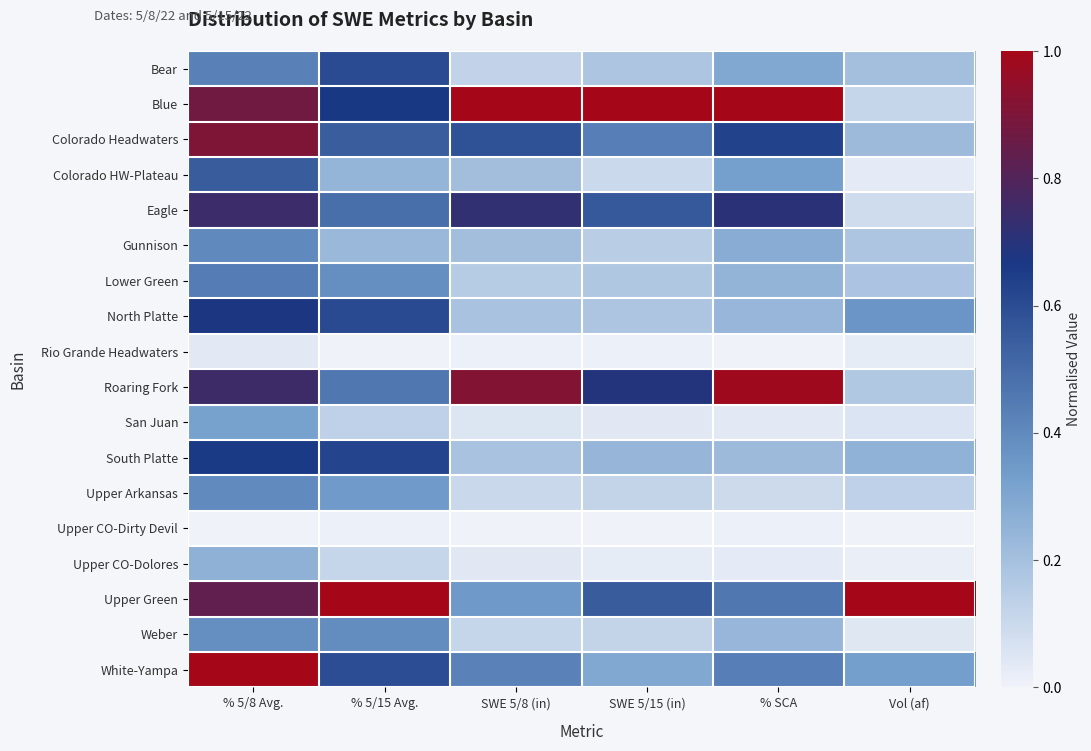

Reading left to right, transcribe all the data shown in this chart.

Bear: % 5/8 Avg.=0.4	% 5/15 Avg.=0.6	SWE 5/8 (in)=0.1	SWE 5/15 (in)=0.2	% SCA=0.3	Vol (af)=0.2
Blue: % 5/8 Avg.=0.9	% 5/15 Avg.=0.7	SWE 5/8 (in)=1.0	SWE 5/15 (in)=1.0	% SCA=1.0	Vol (af)=0.1
Colorado Headwaters: % 5/8 Avg.=0.9	% 5/15 Avg.=0.5	SWE 5/8 (in)=0.6	SWE 5/15 (in)=0.4	% SCA=0.6	Vol (af)=0.2
Colorado HW-Plateau: % 5/8 Avg.=0.5	% 5/15 Avg.=0.2	SWE 5/8 (in)=0.2	SWE 5/15 (in)=0.1	% SCA=0.3	Vol (af)=0.0
Eagle: % 5/8 Avg.=0.7	% 5/15 Avg.=0.5	SWE 5/8 (in)=0.7	SWE 5/15 (in)=0.6	% SCA=0.7	Vol (af)=0.1
Gunnison: % 5/8 Avg.=0.4	% 5/15 Avg.=0.2	SWE 5/8 (in)=0.2	SWE 5/15 (in)=0.1	% SCA=0.3	Vol (af)=0.2
Lower Green: % 5/8 Avg.=0.4	% 5/15 Avg.=0.4	SWE 5/8 (in)=0.2	SWE 5/15 (in)=0.2	% SCA=0.2	Vol (af)=0.2
North Platte: % 5/8 Avg.=0.7	% 5/15 Avg.=0.6	SWE 5/8 (in)=0.2	SWE 5/15 (in)=0.2	% SCA=0.2	Vol (af)=0.4
Rio Grande Headwaters: % 5/8 Avg.=0.0	% 5/15 Avg.=0.0	SWE 5/8 (in)=0.0	SWE 5/15 (in)=0.0	% SCA=0.0	Vol (af)=0.0
Roaring Fork: % 5/8 Avg.=0.8	% 5/15 Avg.=0.5	SWE 5/8 (in)=0.9	SWE 5/15 (in)=0.7	% SCA=1.0	Vol (af)=0.2
San Juan: % 5/8 Avg.=0.3	% 5/15 Avg.=0.1	SWE 5/8 (in)=0.1	SWE 5/15 (in)=0.0	% SCA=0.0	Vol (af)=0.1
South Platte: % 5/8 Avg.=0.7	% 5/15 Avg.=0.6	SWE 5/8 (in)=0.2	SWE 5/15 (in)=0.2	% SCA=0.2	Vol (af)=0.3
Upper Arkansas: % 5/8 Avg.=0.4	% 5/15 Avg.=0.3	SWE 5/8 (in)=0.1	SWE 5/15 (in)=0.1	% SCA=0.1	Vol (af)=0.1
Upper CO-Dirty Devil: % 5/8 Avg.=0.0	% 5/15 Avg.=0.0	SWE 5/8 (in)=0.0	SWE 5/15 (in)=0.0	% SCA=0.0	Vol (af)=0.0
Upper CO-Dolores: % 5/8 Avg.=0.3	% 5/15 Avg.=0.1	SWE 5/8 (in)=0.0	SWE 5/15 (in)=0.0	% SCA=0.0	Vol (af)=0.0
Upper Green: % 5/8 Avg.=0.8	% 5/15 Avg.=1.0	SWE 5/8 (in)=0.3	SWE 5/15 (in)=0.6	% SCA=0.5	Vol (af)=1.0
Weber: % 5/8 Avg.=0.4	% 5/15 Avg.=0.4	SWE 5/8 (in)=0.1	SWE 5/15 (in)=0.1	% SCA=0.2	Vol (af)=0.0
White-Yampa: % 5/8 Avg.=1.0	% 5/15 Avg.=0.6	SWE 5/8 (in)=0.4	SWE 5/15 (in)=0.3	% SCA=0.4	Vol (af)=0.3